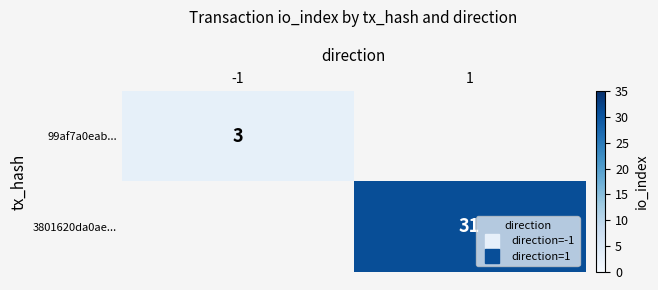

Rank the series by their average value, from lowest to highest.

99af7a0eab..., 3801620da0ae...